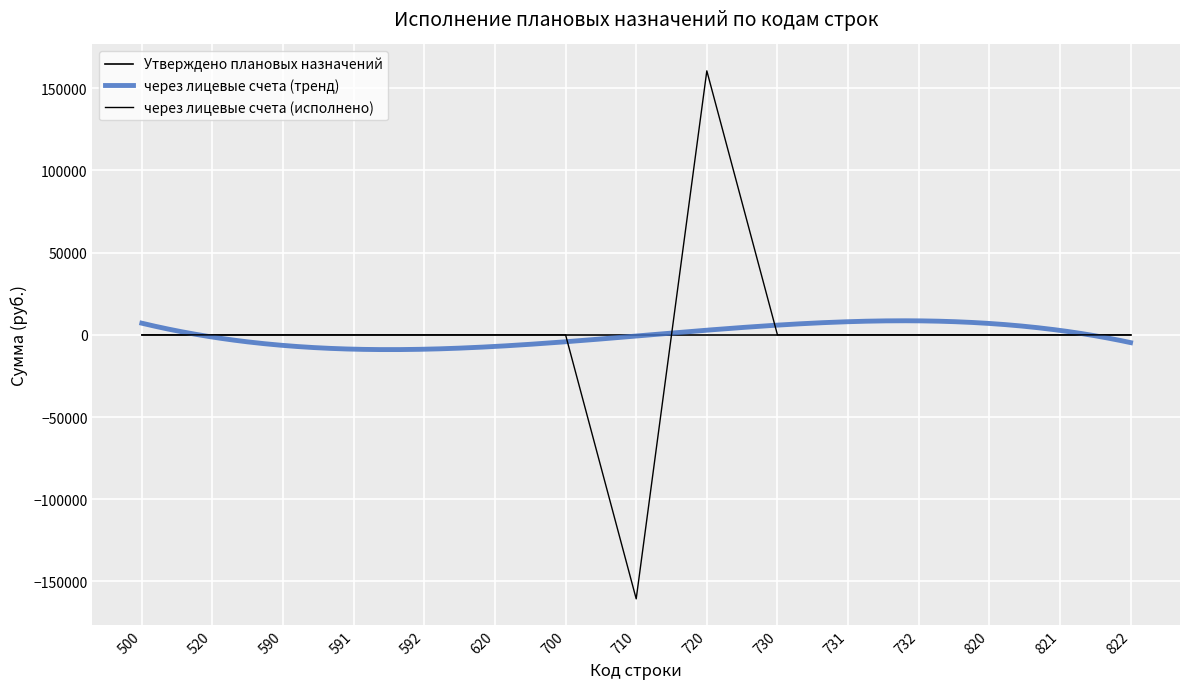

The value at 822 is -108305.5. True or false?

False